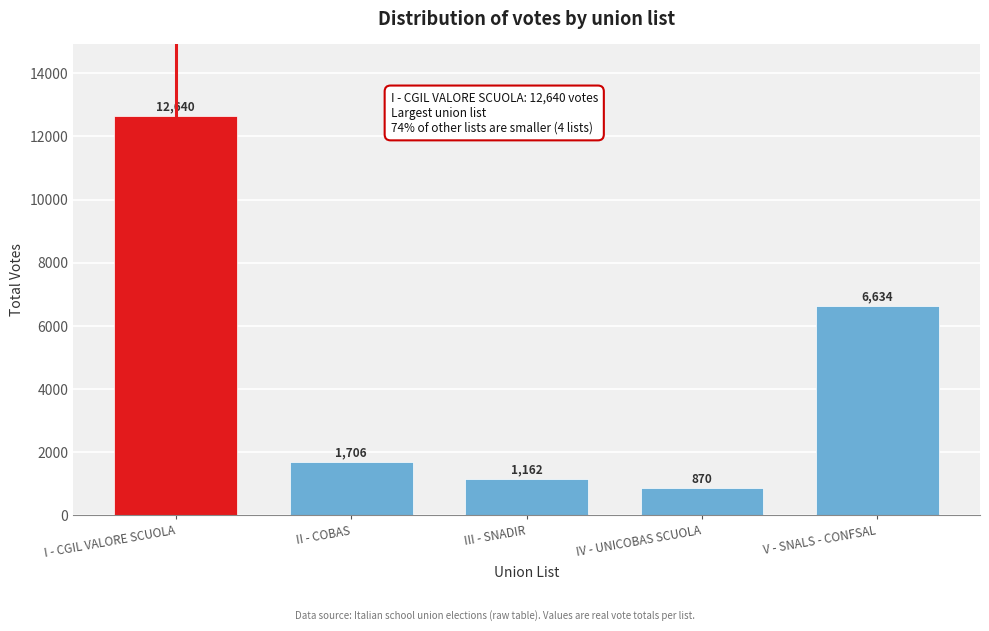

Reading left to right, extract all data points from this chart.

12640	1706	1162	870	6634